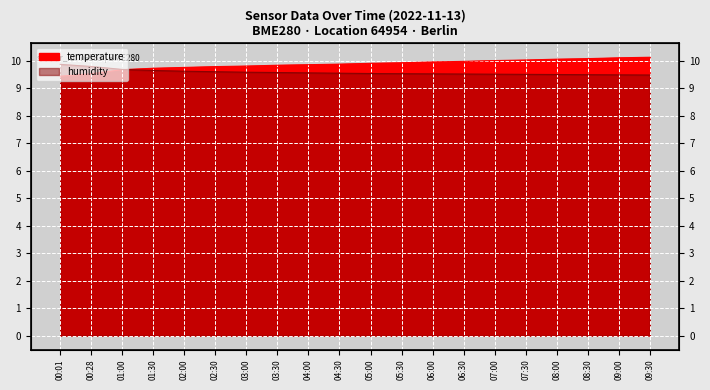

How many times do humidity and temperature cross each other?

1